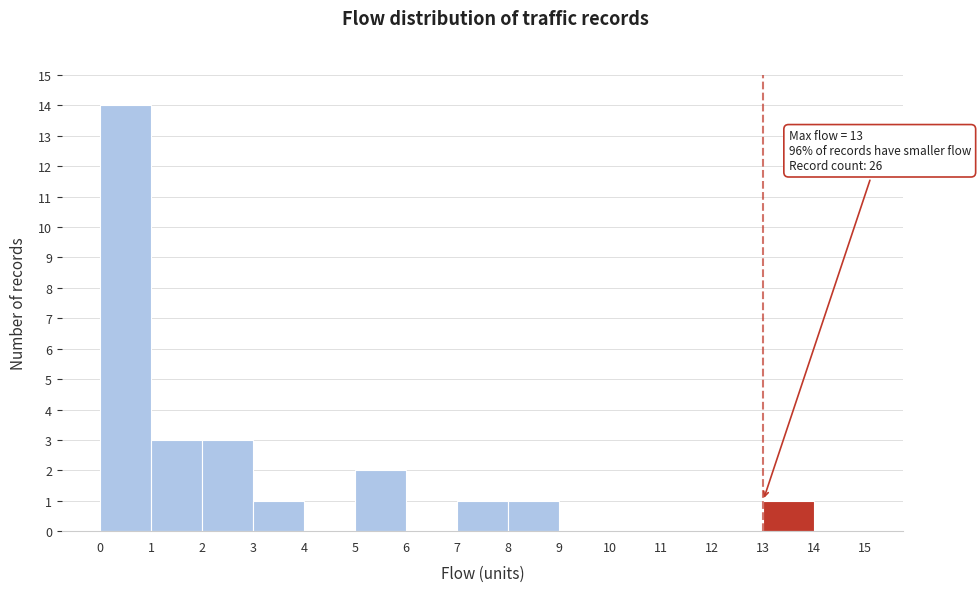

Over which range of the x-axis is the bar tallest?

0 to 1